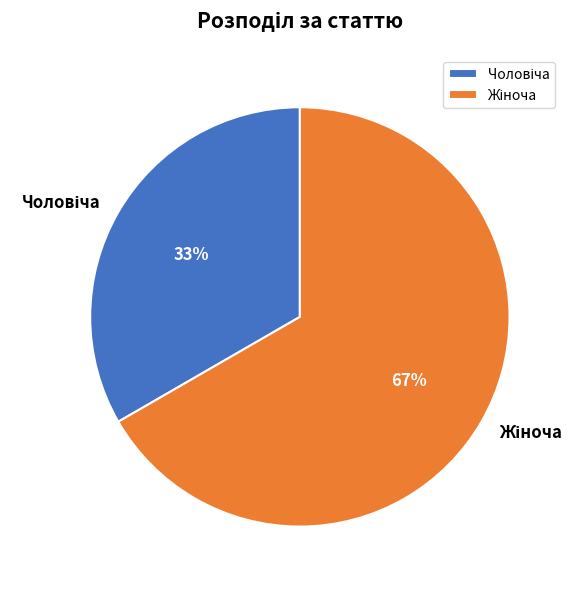

Is there any slice that represents more than half of the pie?

Yes